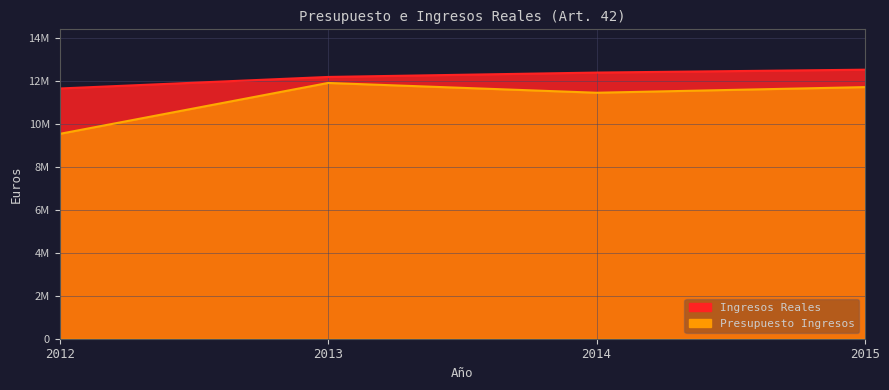

Which category has the lowest value across all series?

2012